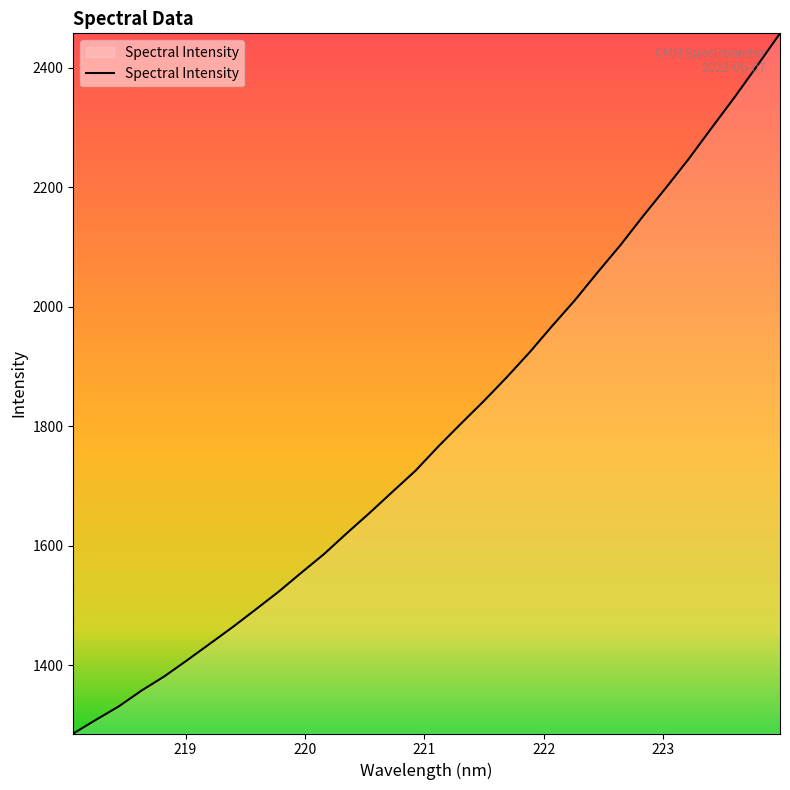

Reading right to left, extract all data points from this chart.

2457.8	2403.5	2350.5	2299.6	2248.0	2199.6	2152.4	2103.5	2058.0	2011.2	1968.0	1923.5	1881.9	1842.3	1804.6	1766.1	1725.6	1690.7	1655.3	1621.4	1586.5	1555.0	1523.1	1493.6	1464.3	1436.4	1408.7	1381.6	1357.8	1331.3	1308.8	1285.7